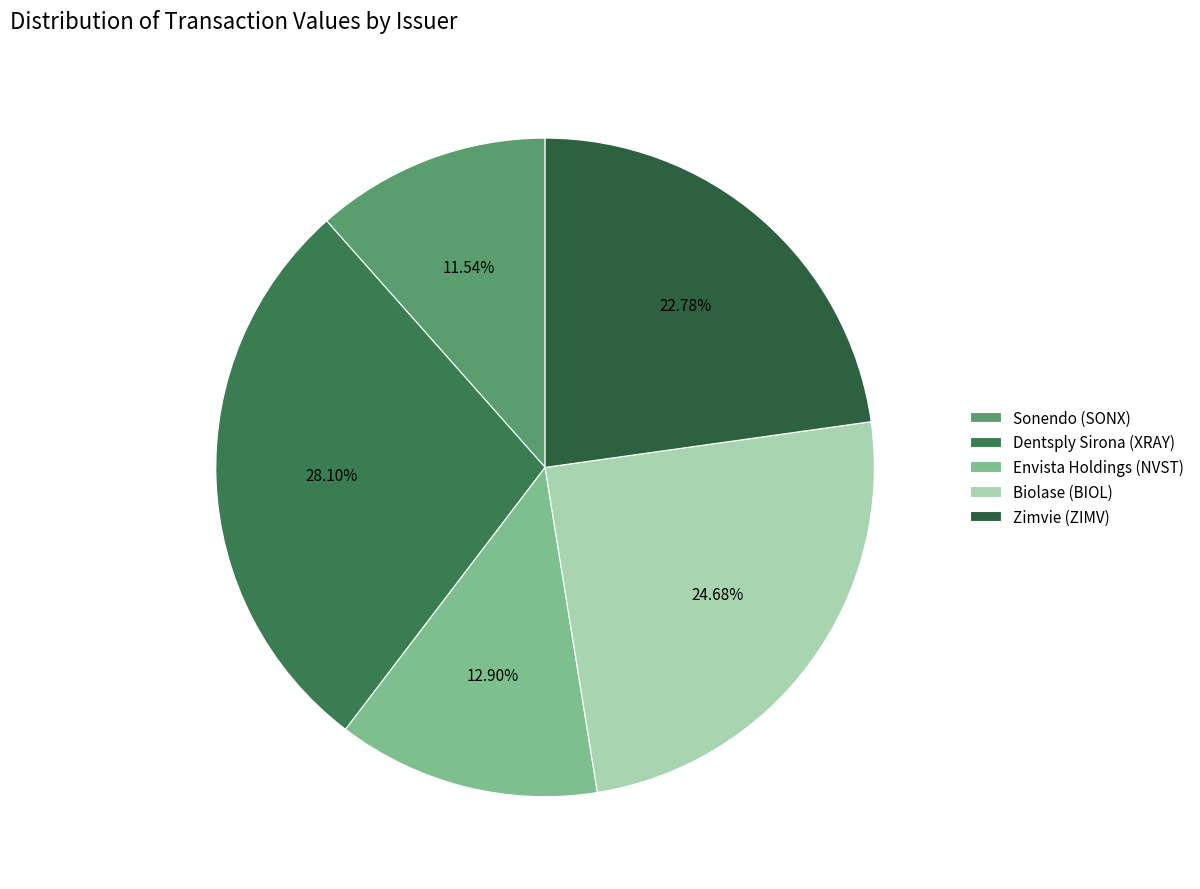

Rank the categories by value from highest to lowest.

Dentsply Sirona (XRAY), Biolase (BIOL), Zimvie (ZIMV), Envista Holdings (NVST), Sonendo (SONX)